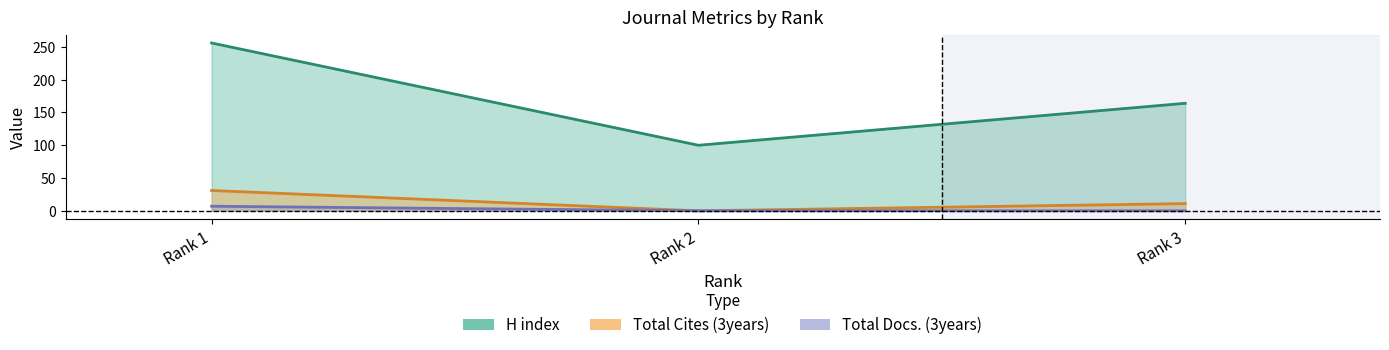

List the series in order of their peak value, lowest first.

Total Docs. (3years) (line), Total Cites (3years) (line), H index (line)